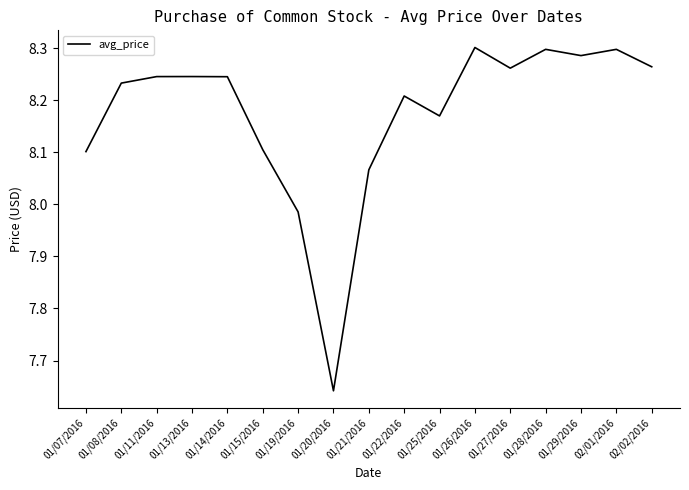

Where does the data first go above 8?

01/07/2016